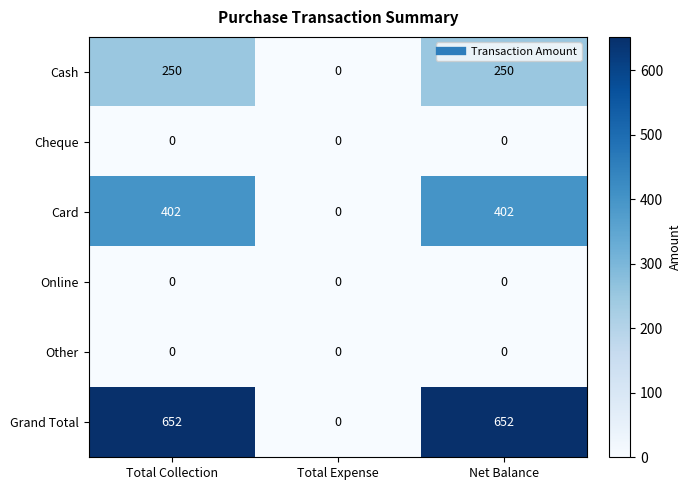

Between Total Collection and Total Expense, which series saw the biggest shift?

Grand Total